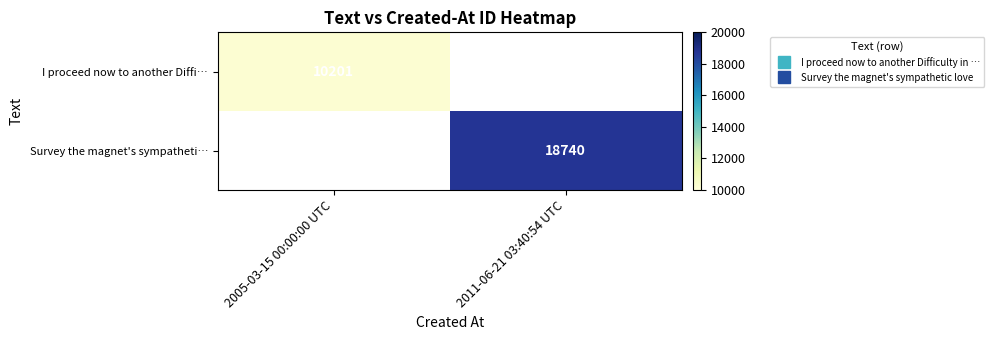

Is it true that I proceed now to another Diffi… equals 10201.0 at 2005-03-15 00:00:00 UTC?

True